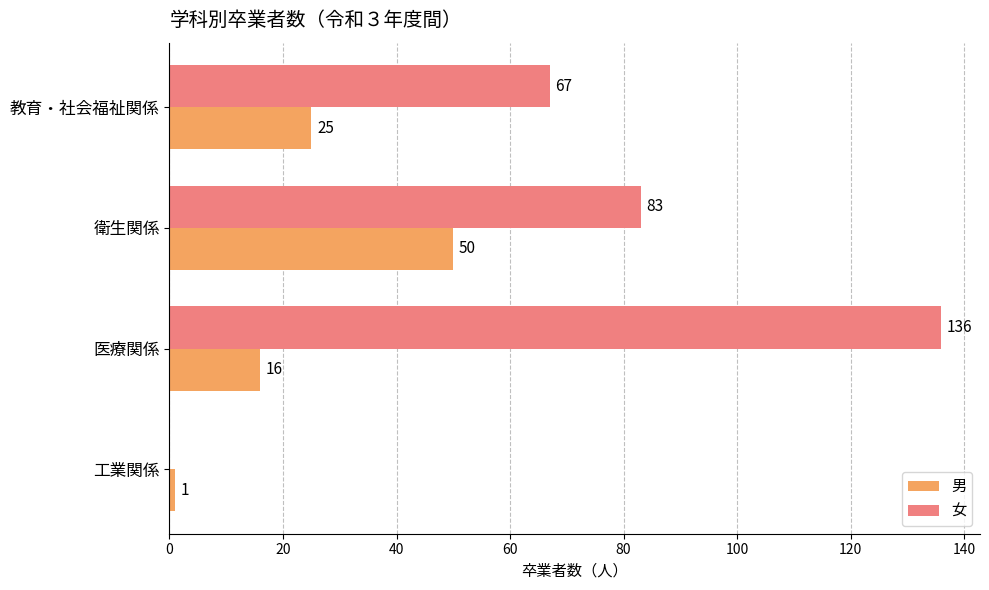

True or false: 女 has a value of 0 at 工業関係.

True